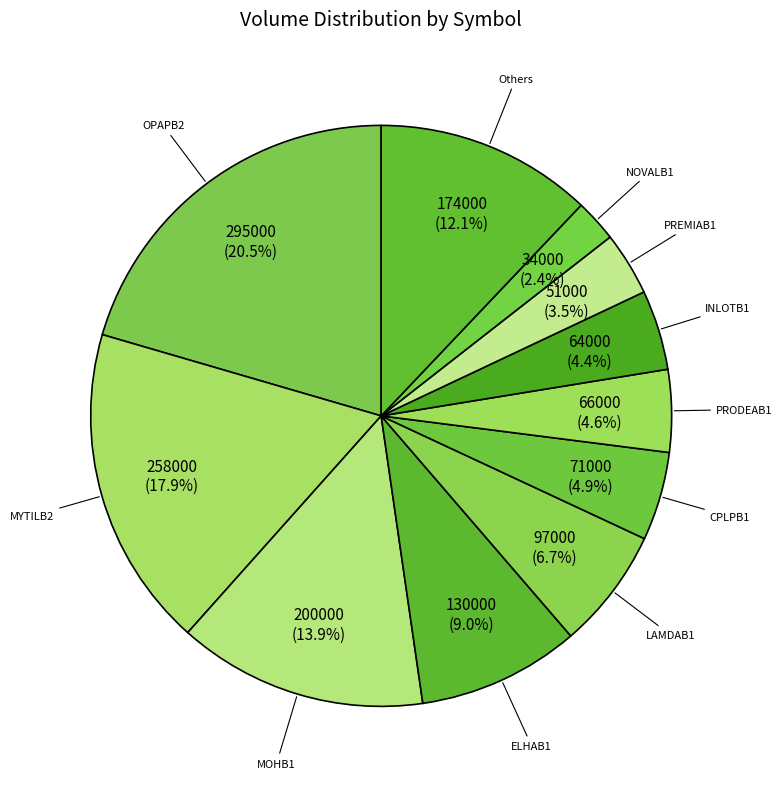

Which slice is the smallest?

NOVALB1